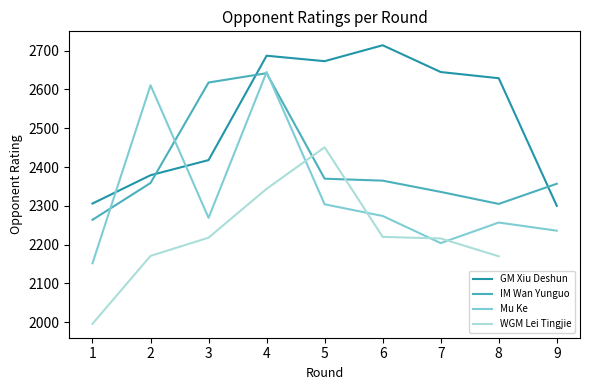

The value of GM Xiu Deshun at 2 is 4032. True or false?

False